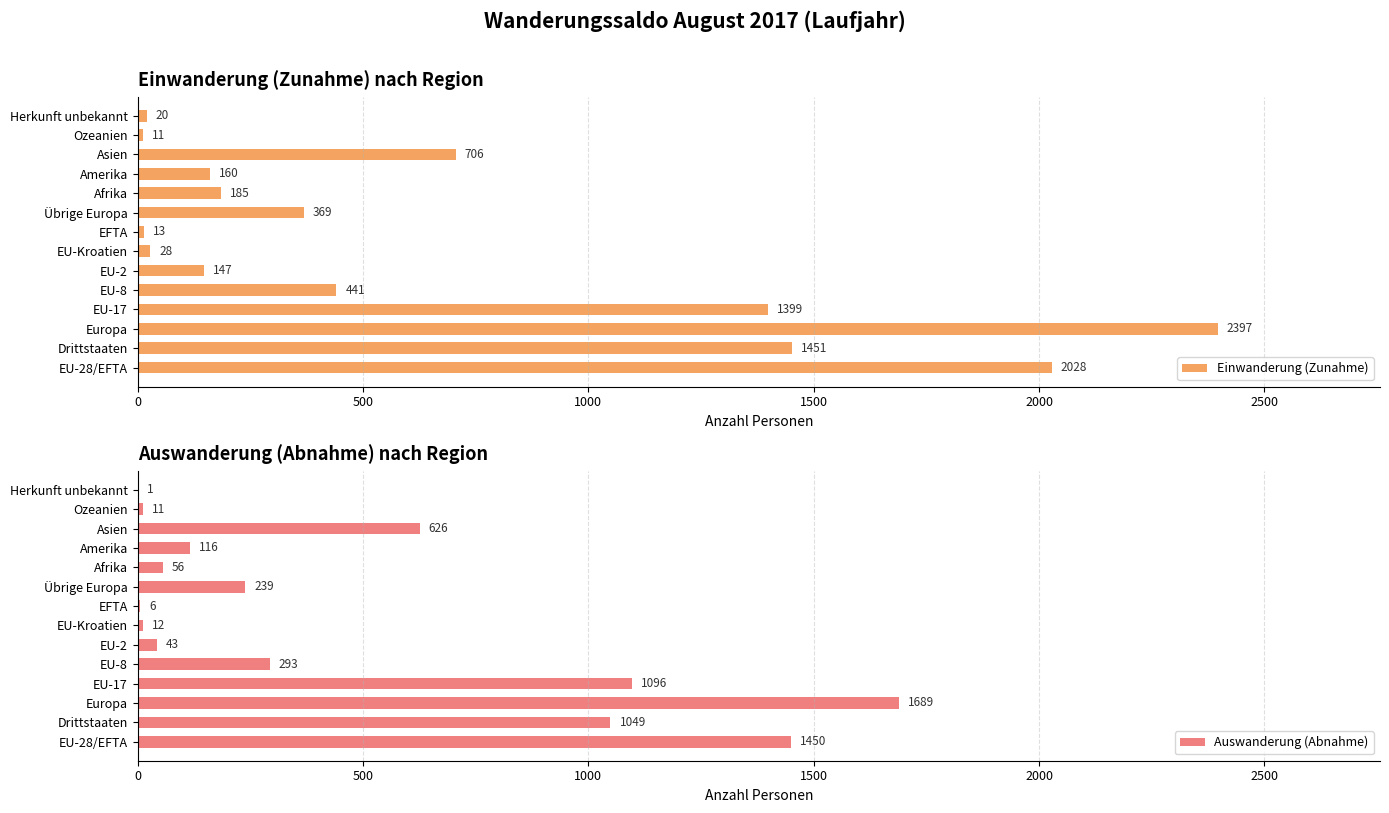

Is it true that Einwanderung (Zunahme) equals 493 at Drittstaaten?

False